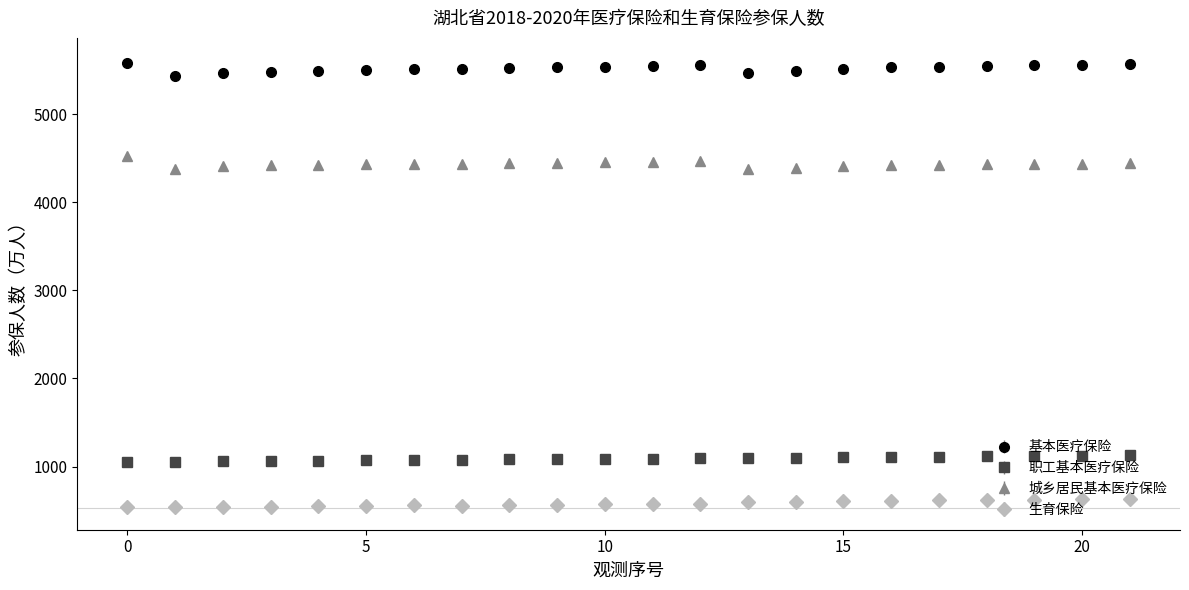

Which series has the largest total across all categories?

基本医疗保险